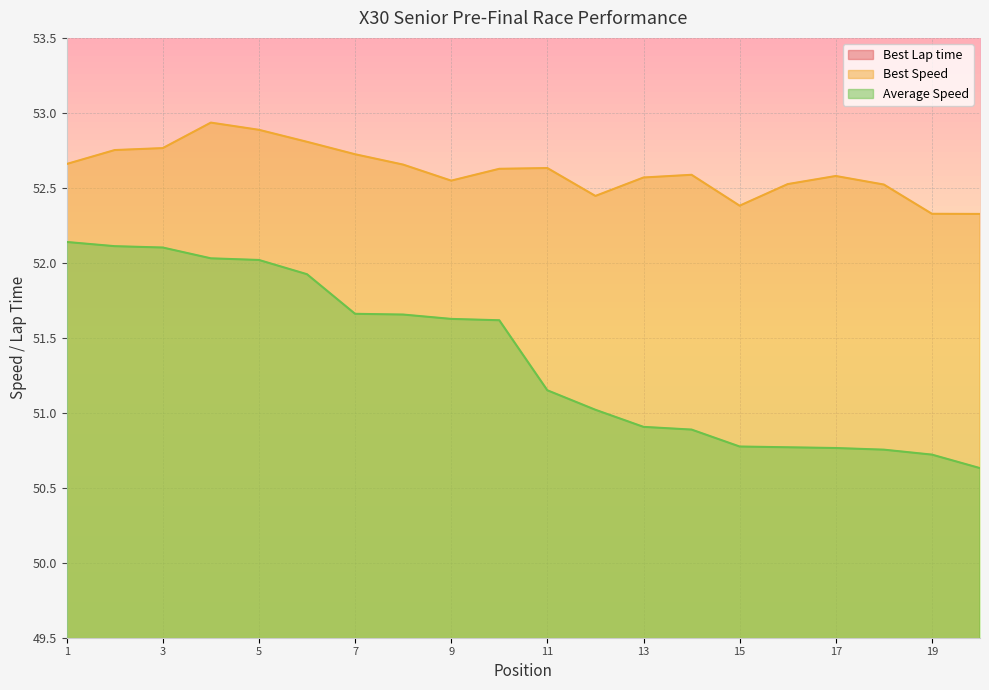

Reading right to left, list all the values displayed in this chart.

Best Lap time: 48.2	48.2	48.0	47.9	48.0	48.1	47.9	47.9	48.0	47.9	47.9	48.0	47.9	47.8	47.7	47.6	47.6	47.8	47.8	47.9
Best Speed: 52.3	52.3	52.5	52.6	52.5	52.4	52.6	52.6	52.4	52.6	52.6	52.5	52.7	52.7	52.8	52.9	52.9	52.8	52.8	52.7
Average Speed: 50.6	50.7	50.8	50.8	50.8	50.8	50.9	50.9	51.0	51.1	51.6	51.6	51.7	51.7	51.9	52.0	52.0	52.1	52.1	52.1